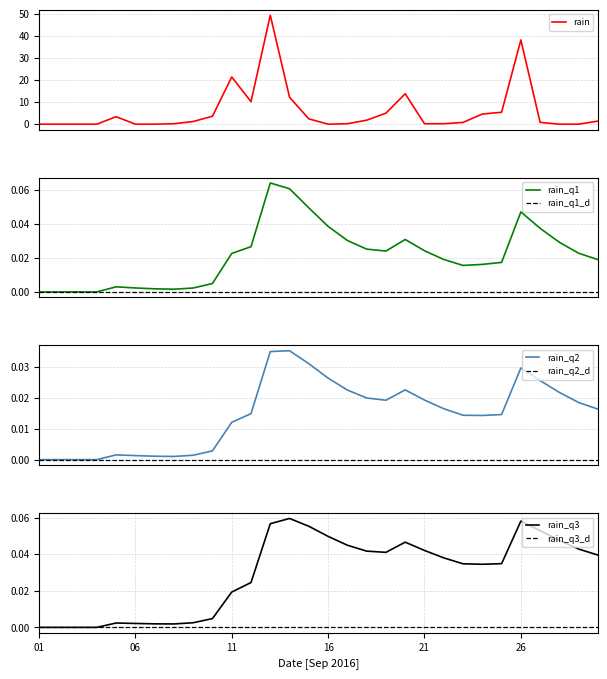

How many interior local peaks (higher than both neighbors) does the data have?

5